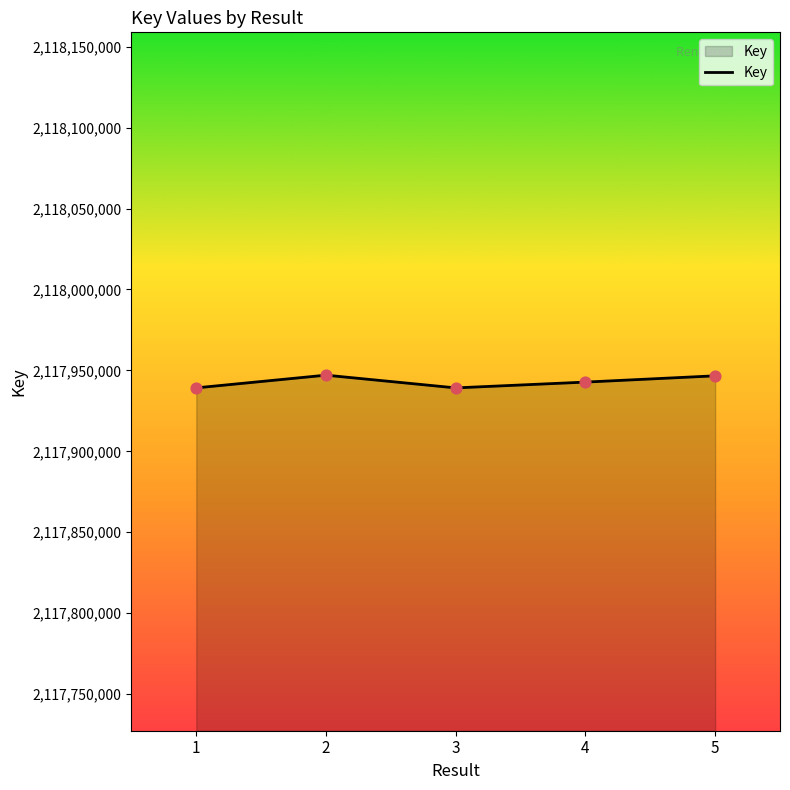

What is the ratio of the value at 5 to the value at 3?

1.0